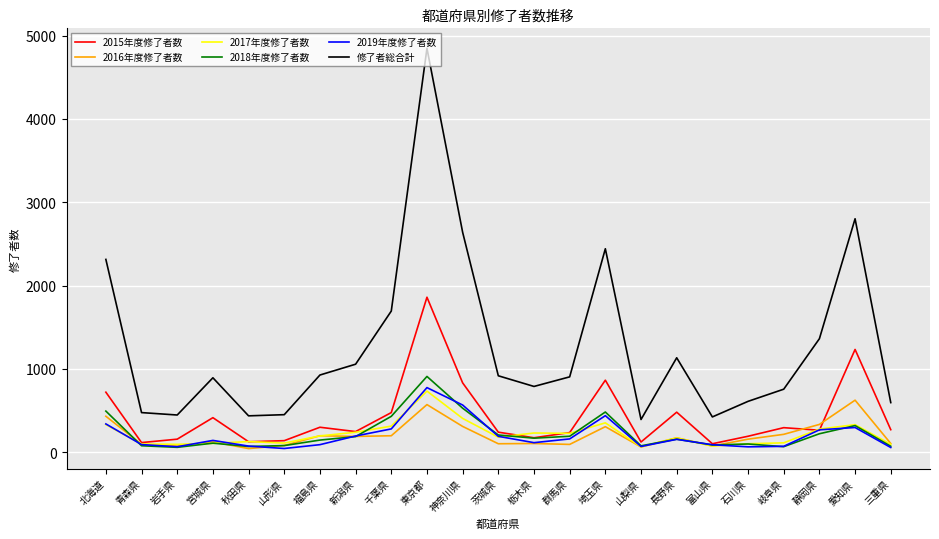

Which series has the largest range (max minus min)?

修了者総合計